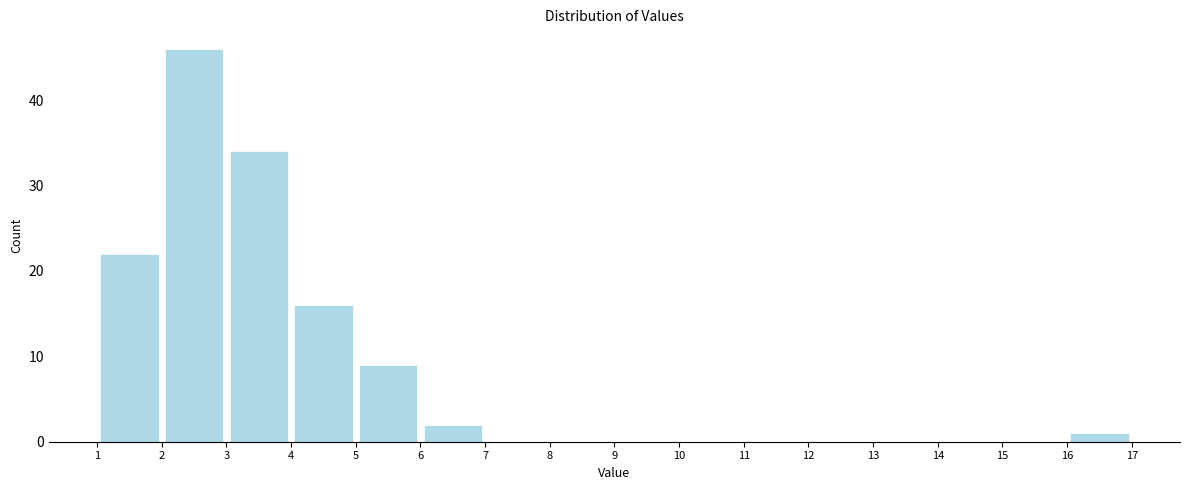

Reading left to right, transcribe this chart: for each bar, give the range it covers on the x-axis and its height. The values are not printed on the chart, so give them approximately, as read against the axis.

1 to 2: 22
2 to 3: 46
3 to 4: 34
4 to 5: 16
5 to 6: 9
6 to 7: 2
7 to 8: 0
8 to 9: 0
9 to 10: 0
10 to 11: 0
11 to 12: 0
12 to 13: 0
13 to 14: 0
14 to 15: 0
15 to 16: 0
16 to 17: 1